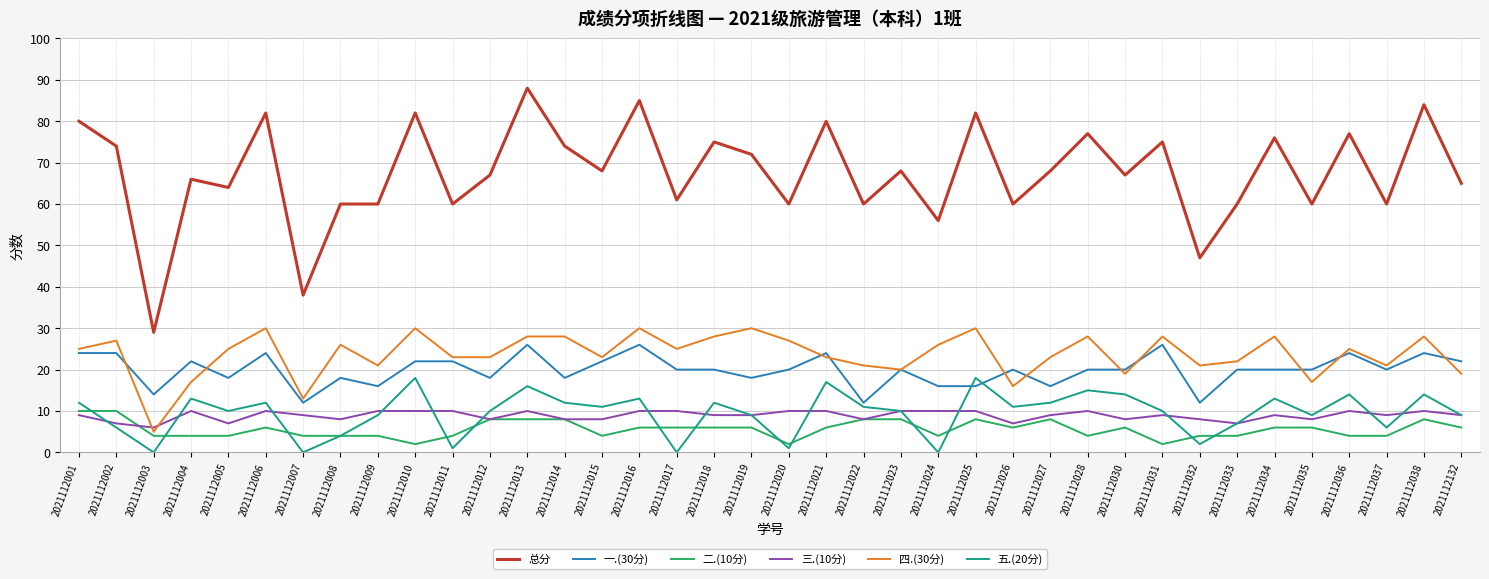

At which category does 四.(30分) reach its first local peak?

2021112002